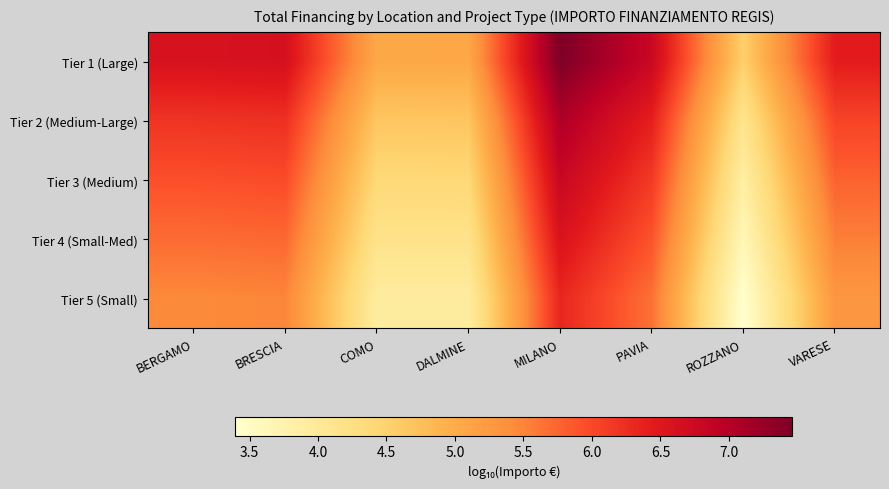

What is the smallest value displayed?

3.4